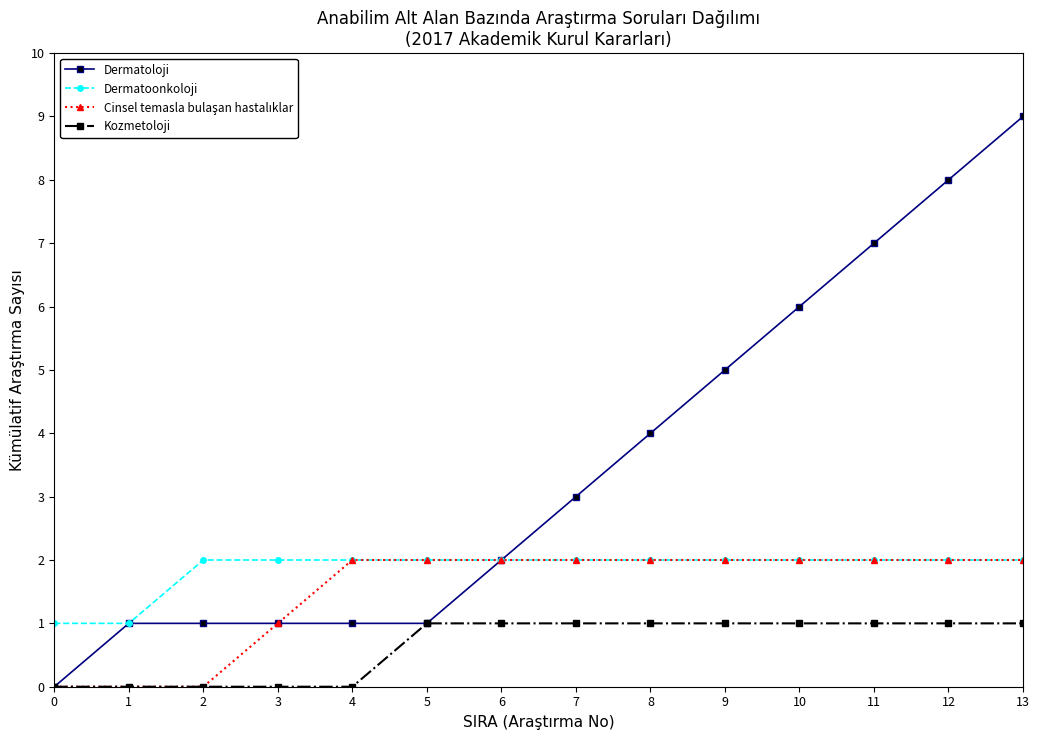

At which category does the chart reach its peak across all series?

13